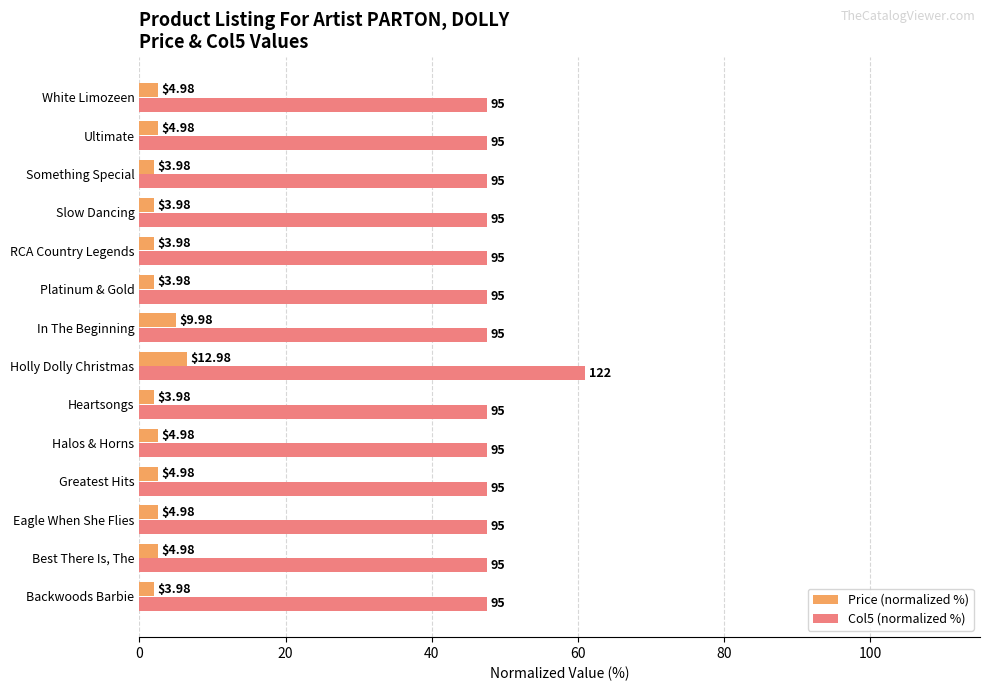

What position from the left is Greatest Hits?

4